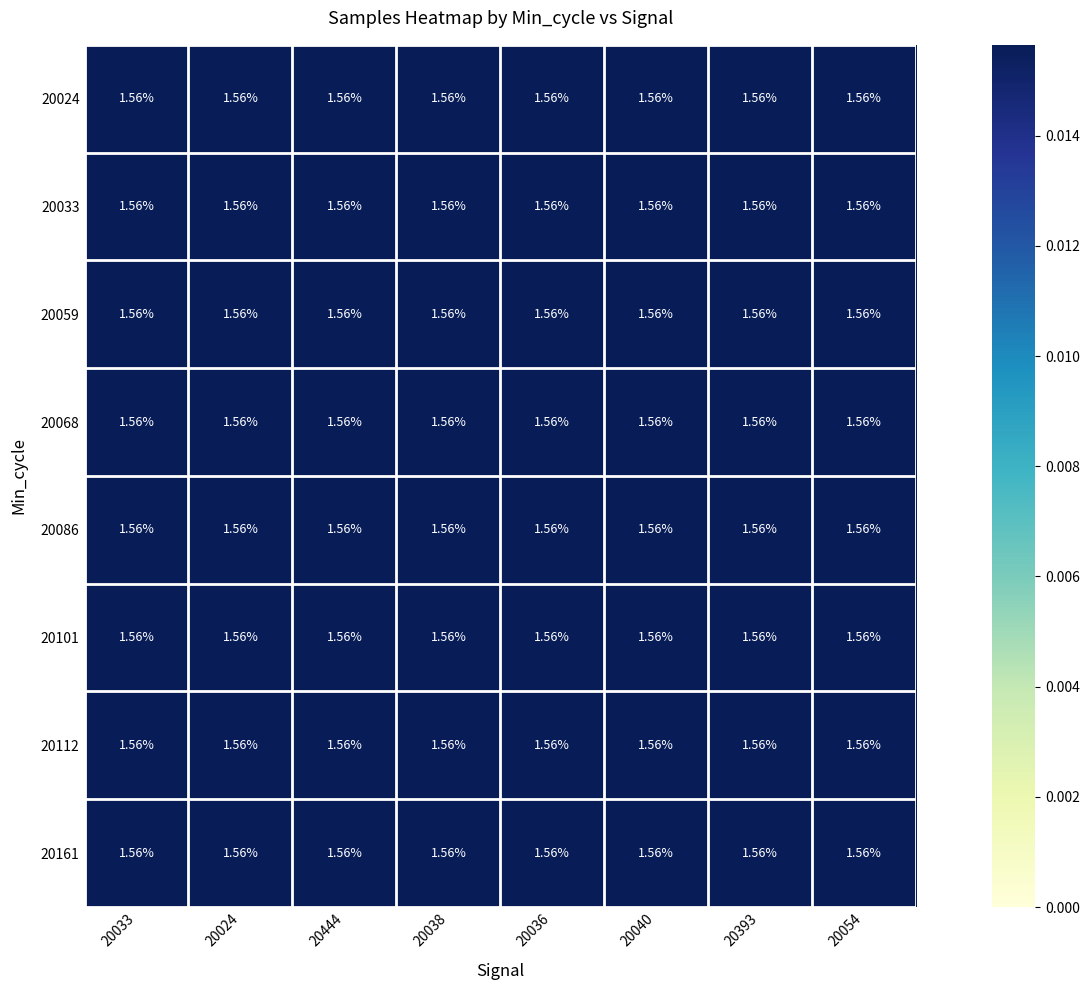

Is the value of 20101 at 20038 greater than the value of 20086 at 20393?

No